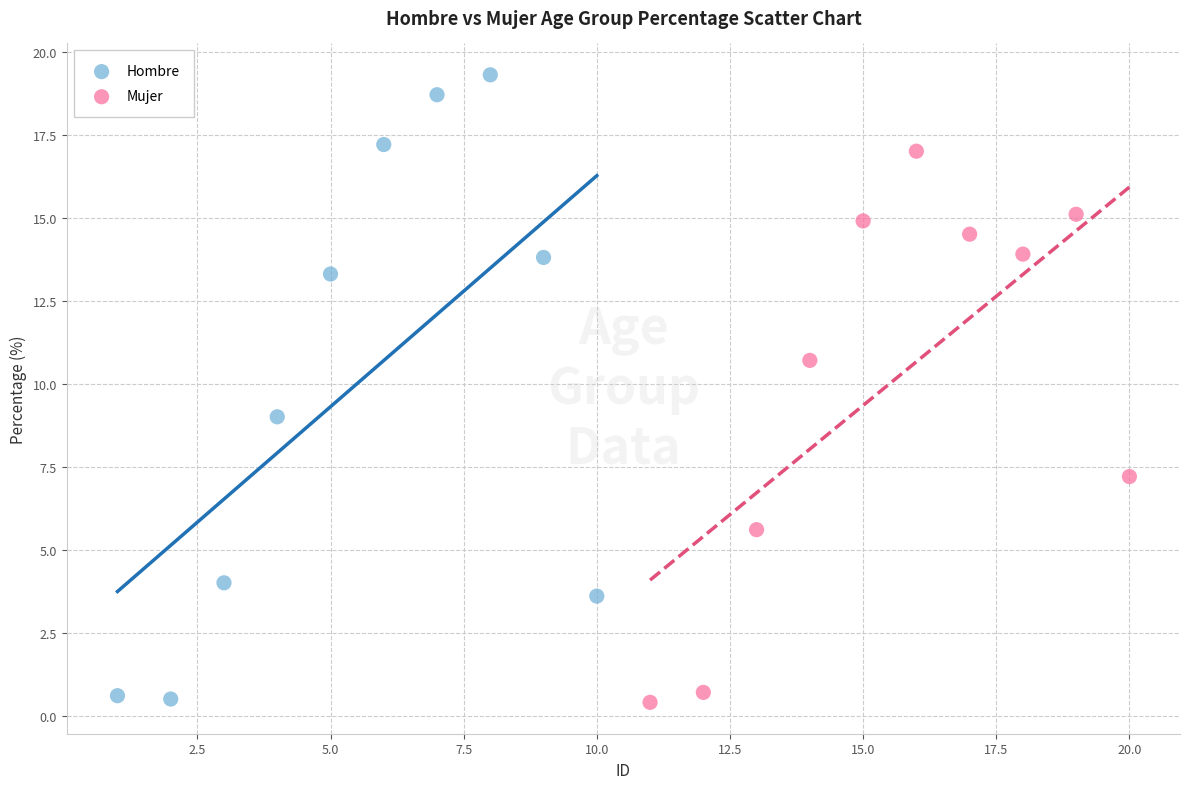

Which series has the largest Y range (max minus min)?

Hombre